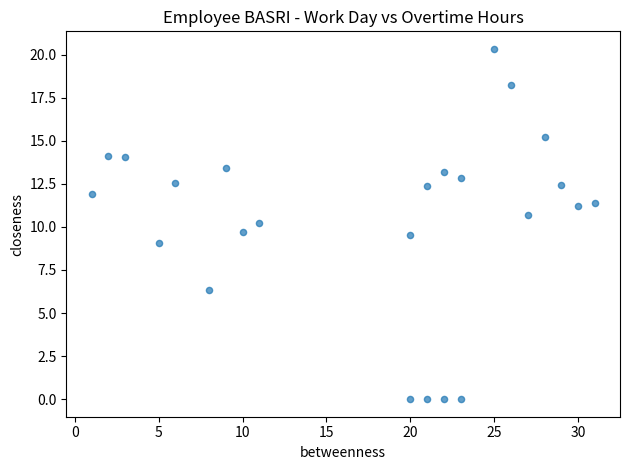

What is the range of X values (max minus min)?

30.0